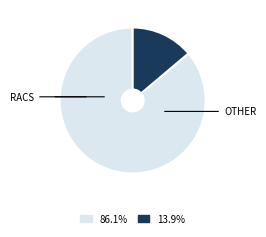

Is there a majority slice in this chart?

Yes